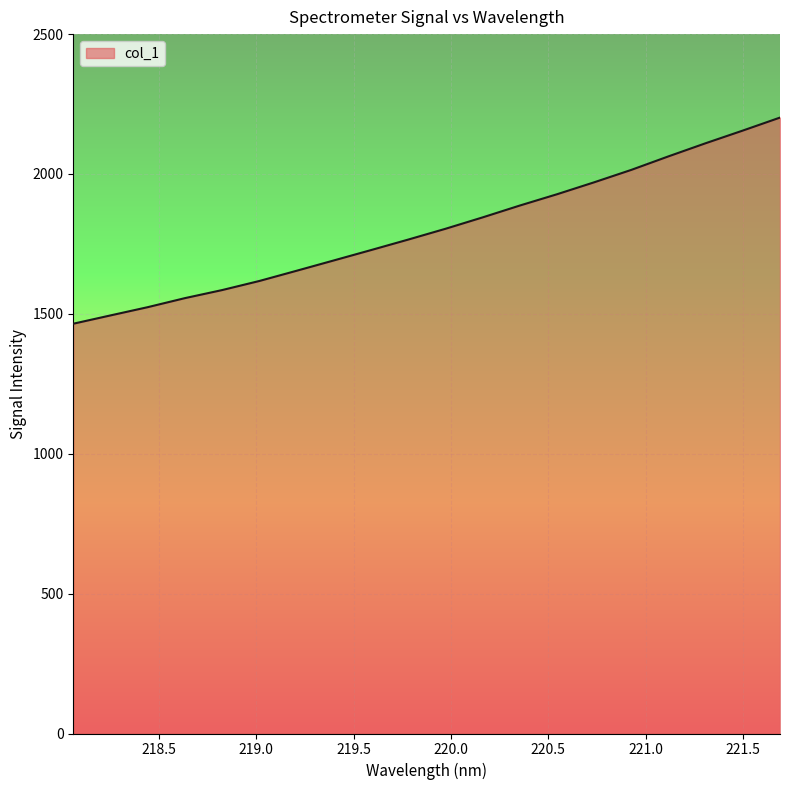

What is the greatest value displayed?

2201.6